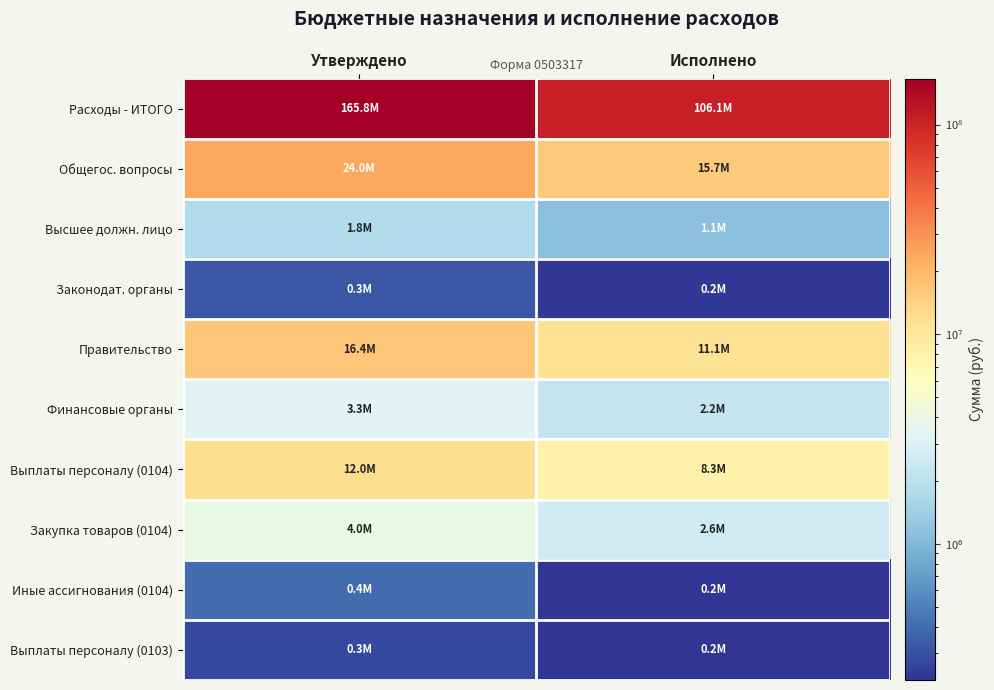

Which category has the lowest value across all series?

Исполнено